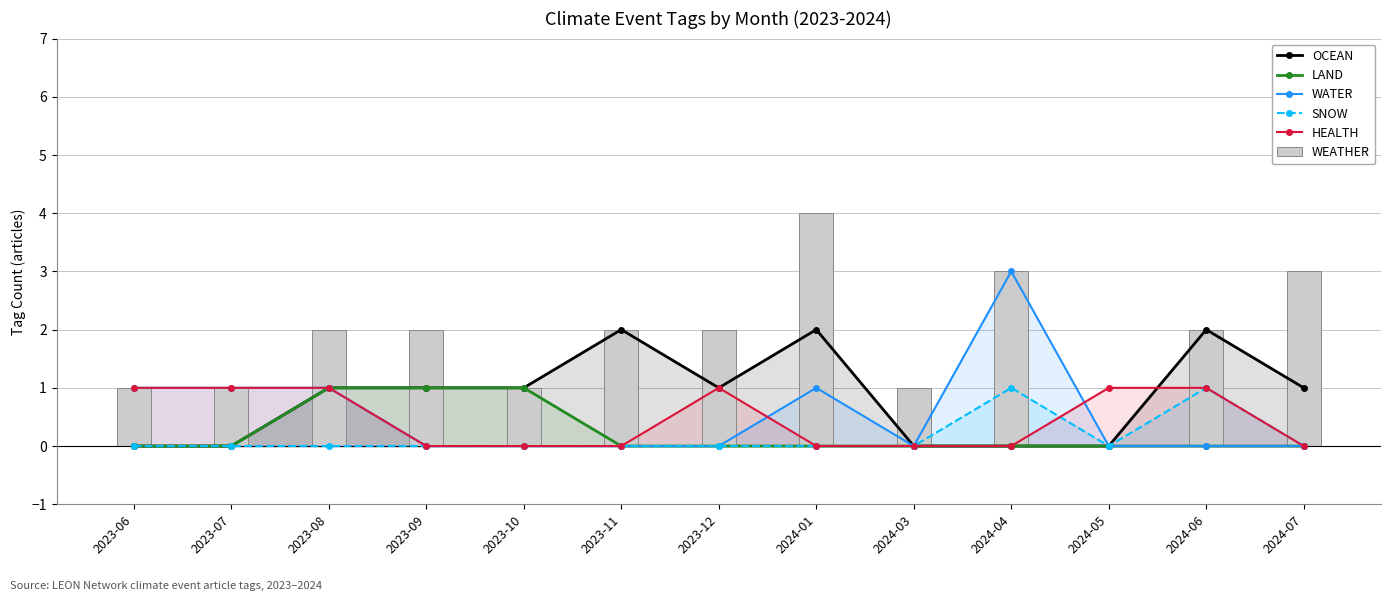

What is the sum of the LAND values at 2023-09 and 2023-07?

1